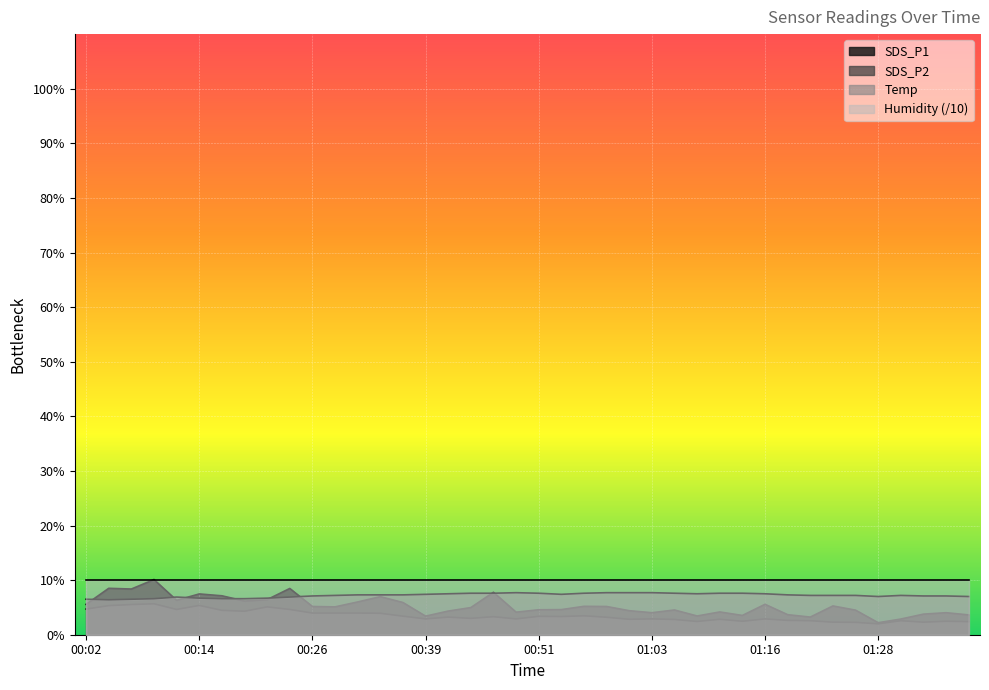

What are all the series names shown in the legend?

SDS_P1, SDS_P2, Temp, Humidity (/10)